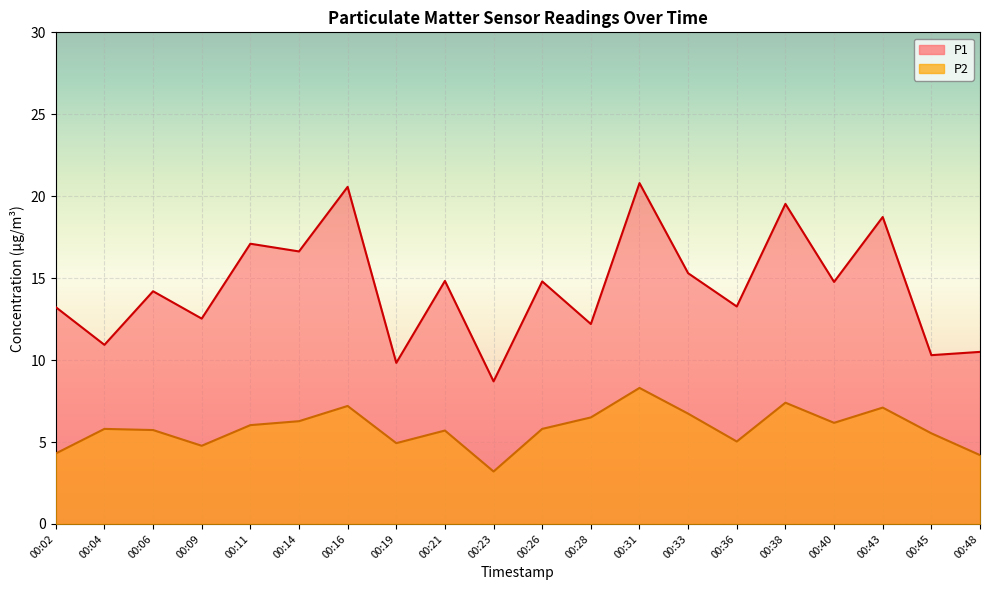

What is the sum of the P2 values at 00:16 and 00:28?

13.7